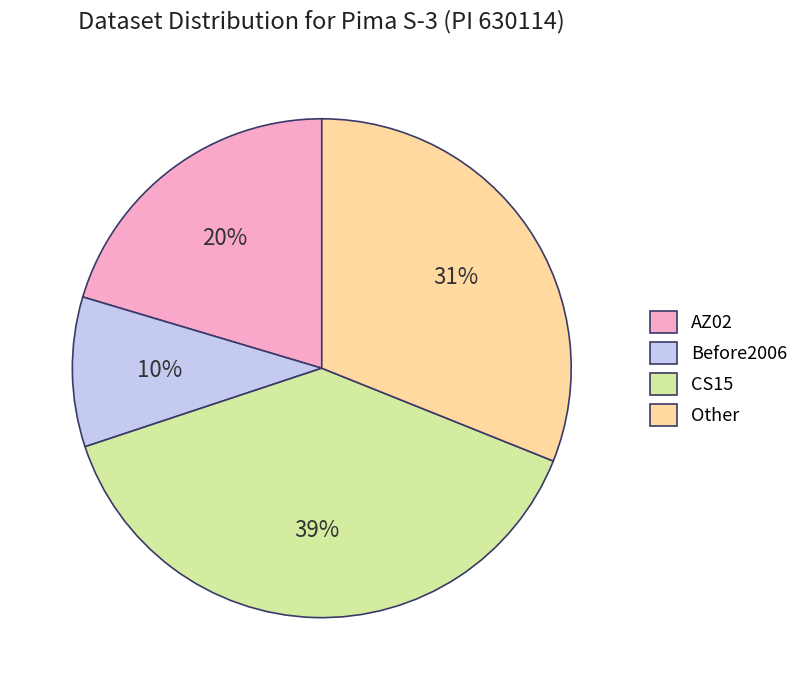

Between Other and Before2006, which is larger?

Other